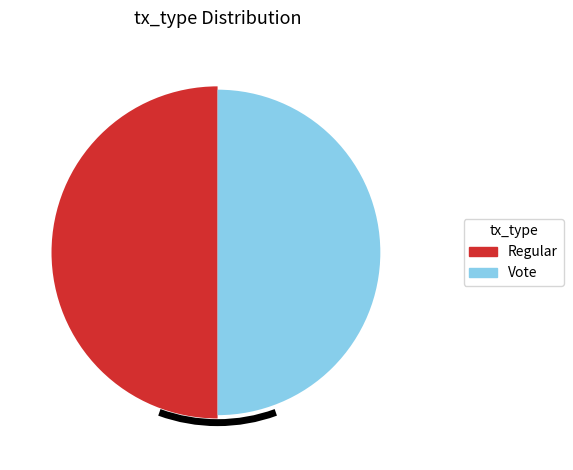

How many segments does this pie chart have?

2